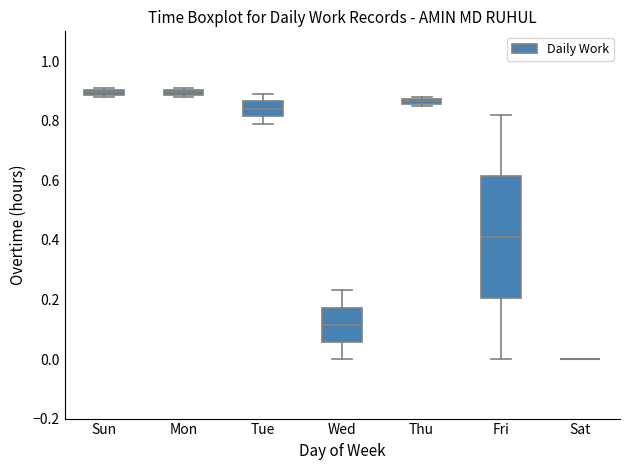

Which box is the tallest, from its lower edge to its upper edge?

Fri